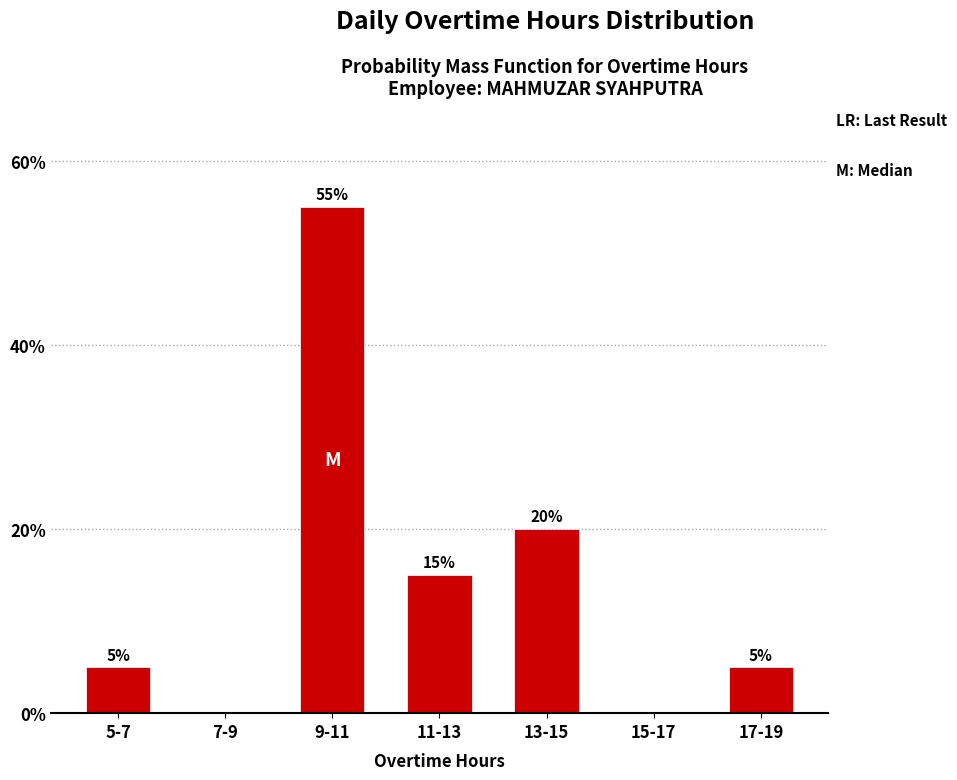

Reading left to right, transcribe all the data shown in this chart.

5-7=5.0	7-9=0.0	9-11=55.0	11-13=15.0	13-15=20.0	15-17=0.0	17-19=5.0